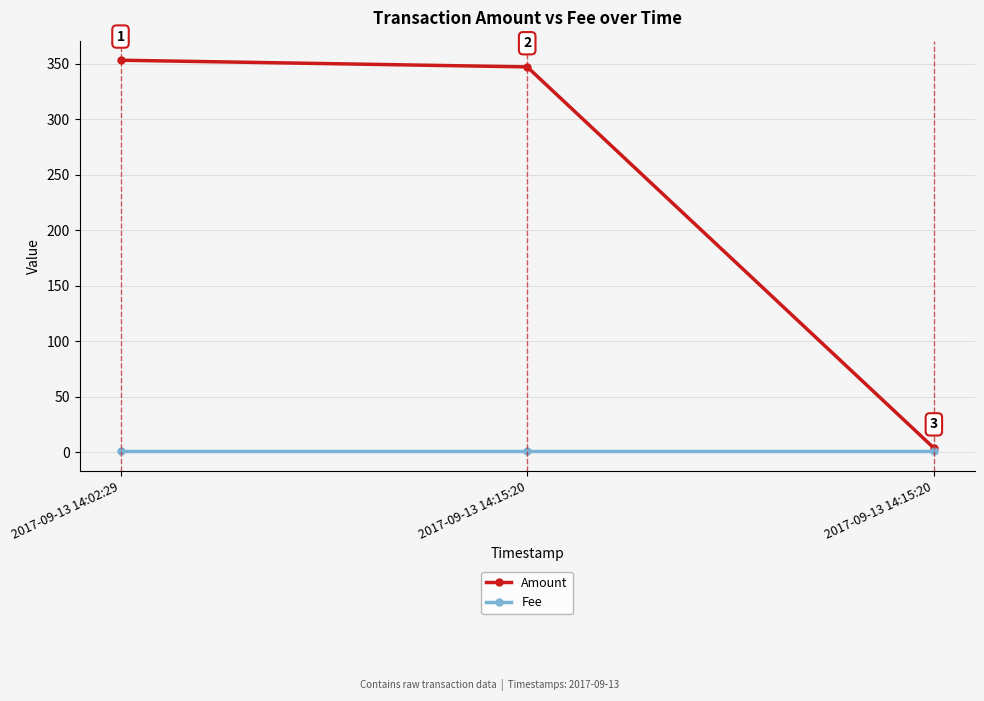

How many data points does each series have?

3